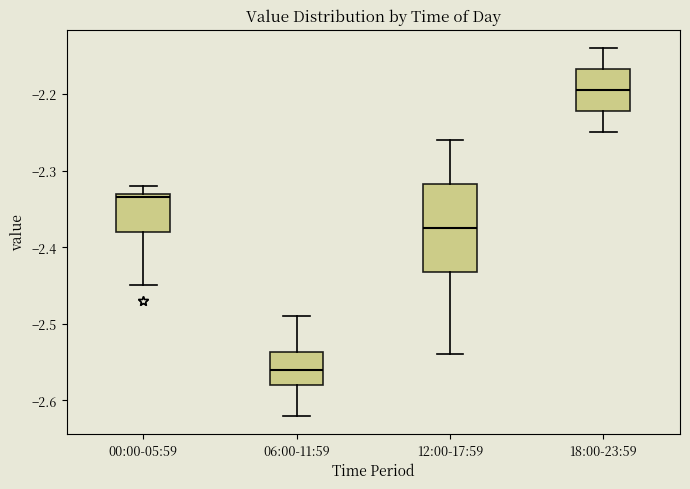

Reading left to right, read every box against the y-axis: the position of its median line, the range the box covers, and the ends of its whiskers. The values are not printed on the chart, so give them approximately, as read against the axis.

00:00-05:59: median -2.33 (just below the box's upper edge), box -2.38 to -2.33, whiskers -2.45 to -2.32
06:00-11:59: median -2.56, box -2.58 to -2.54, whiskers -2.62 to -2.49
12:00-17:59: median -2.37, box -2.43 to -2.32, whiskers -2.54 to -2.26
18:00-23:59: median -2.19, box -2.22 to -2.17, whiskers -2.25 to -2.14